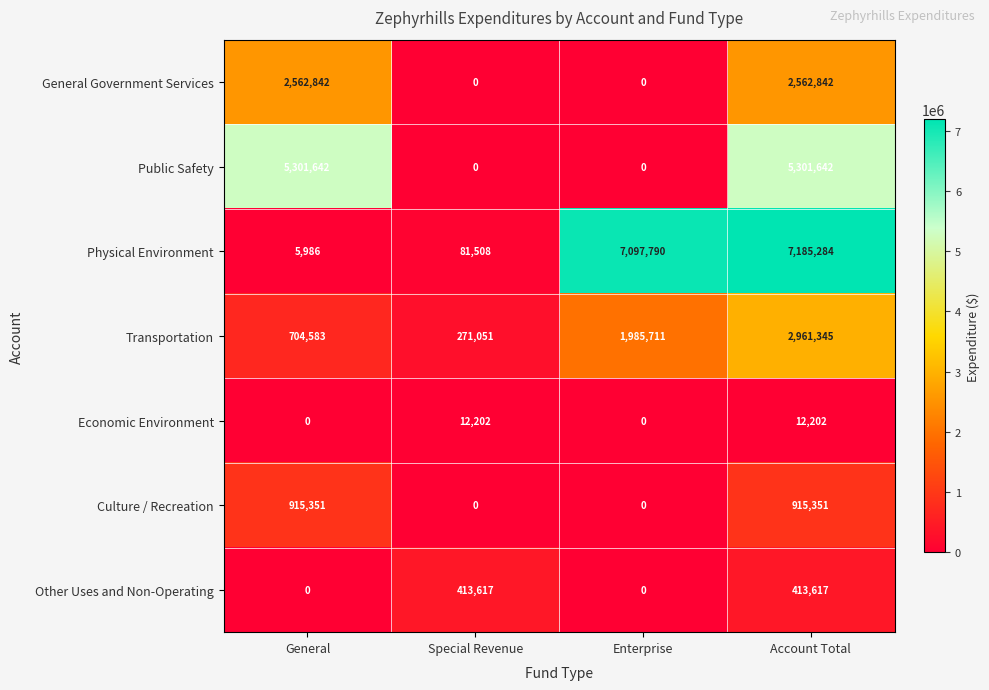

Reading left to right, extract all data points from this chart.

General Government Services: 2562842	0	0	2562842
Public Safety: 5301642	0	0	5301642
Physical Environment: 5986	81508	7097790	7185284
Transportation: 704583	271051	1985711	2961345
Economic Environment: 0	12202	0	12202
Culture / Recreation: 915351	0	0	915351
Other Uses and Non-Operating: 0	413617	0	413617